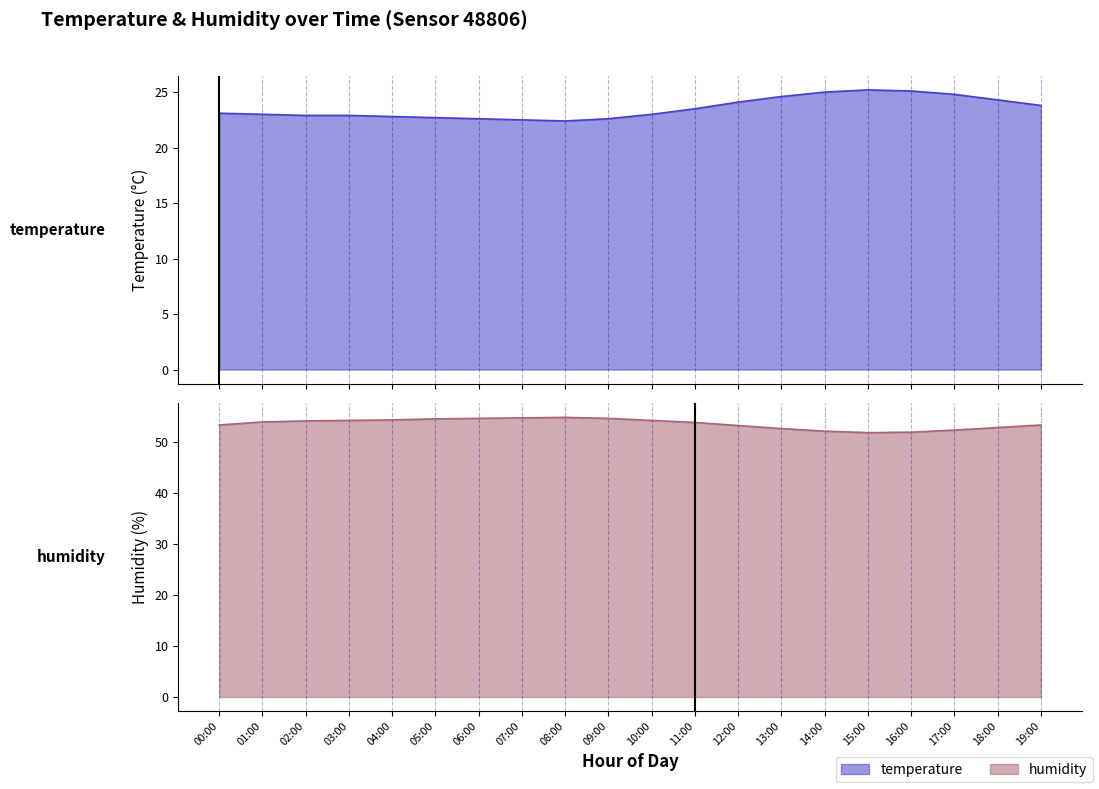

True or false: temperature and humidity intersect in this chart.

False